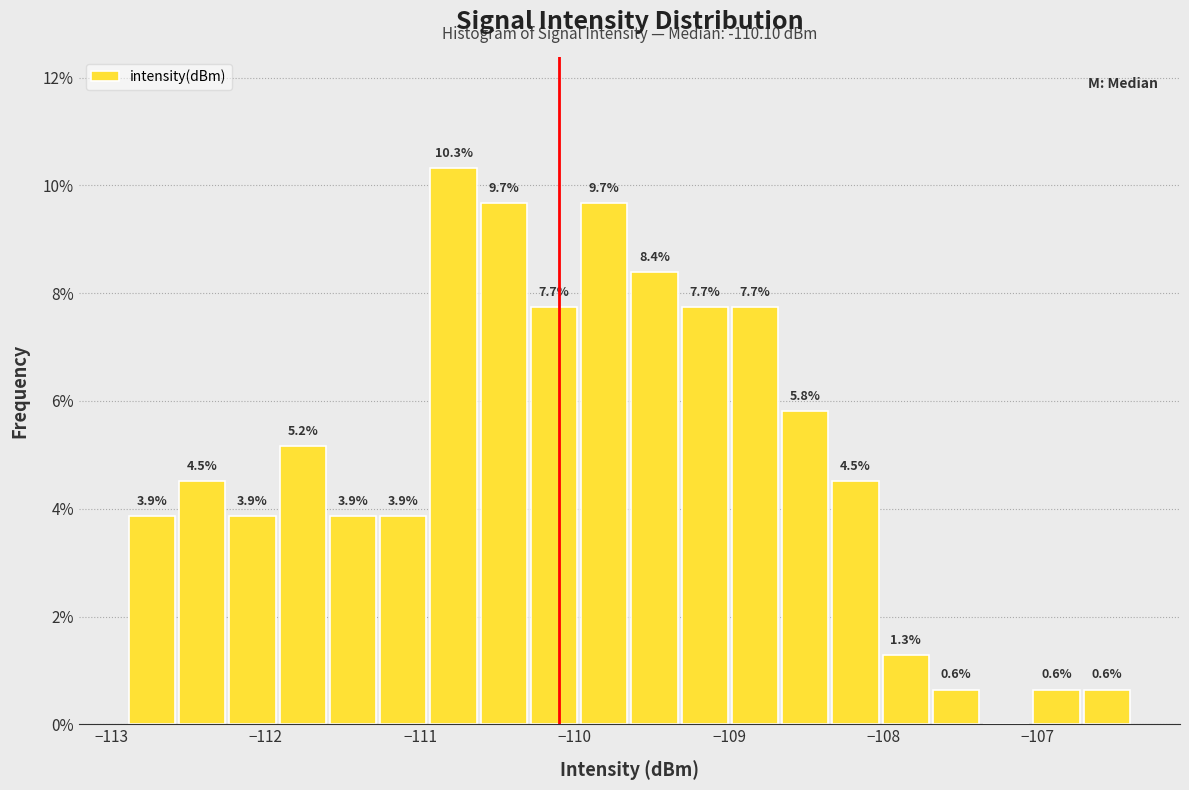

Around what value on the x-axis is the tallest bar? Give the approximate position of its centre, as read against the axis.

-110.8